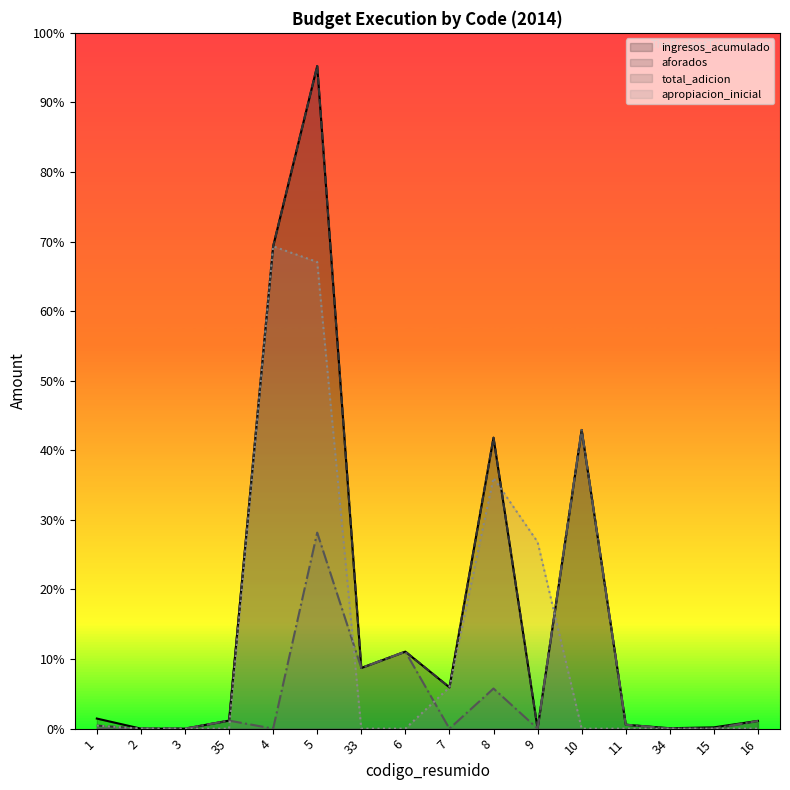

Is the value of apropiacion_inicial (line) at 9 greater than the value of aforados (line) at 3?

Yes